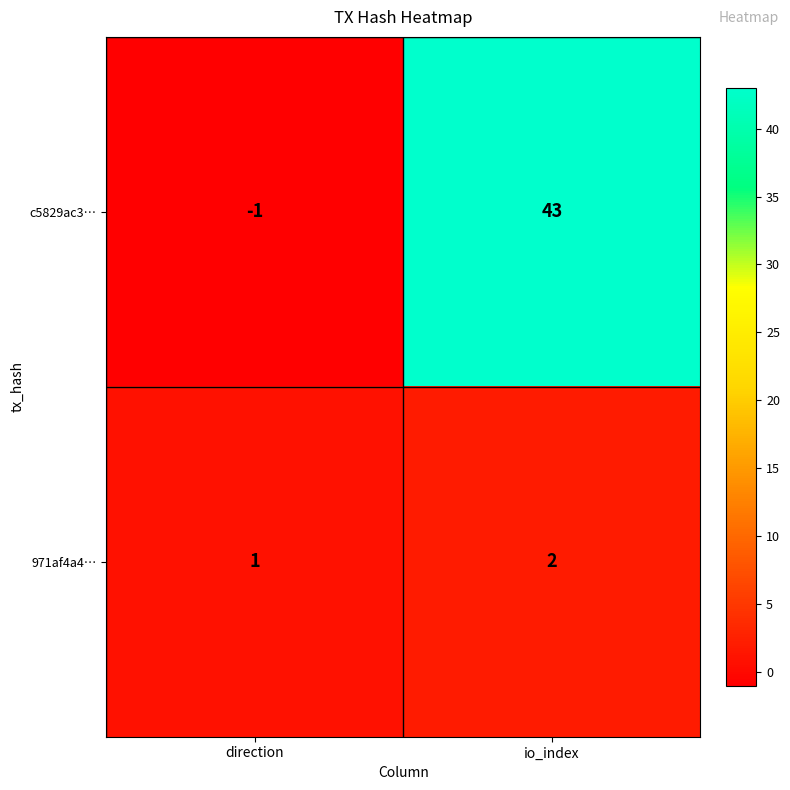

What is the sum of the 971af4a4… values at io_index and direction?

3